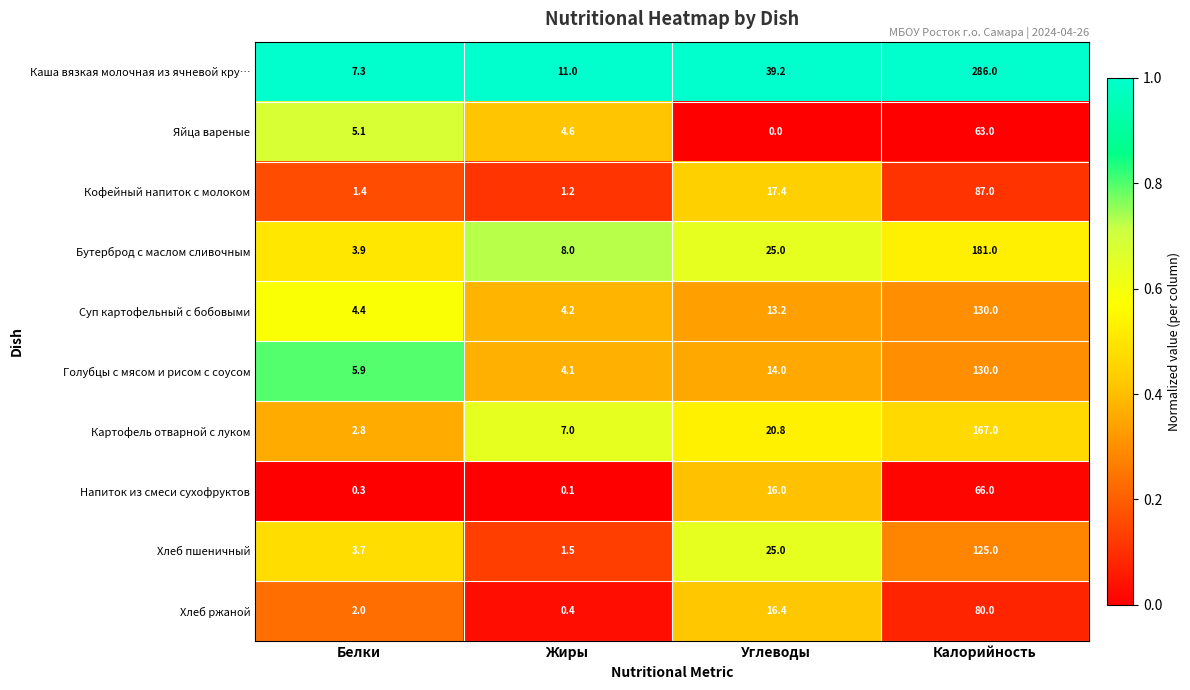

The value of Бутерброд с маслом сливочным at Белки is 6.5. True or false?

False